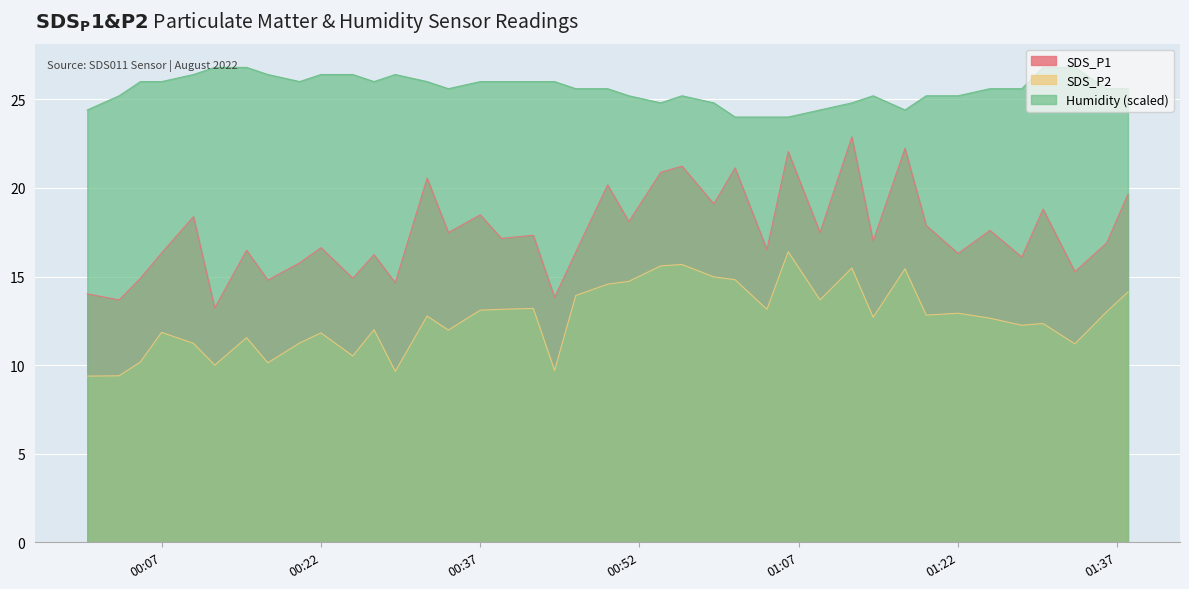

What is the maximum value shown in the chart?

26.8